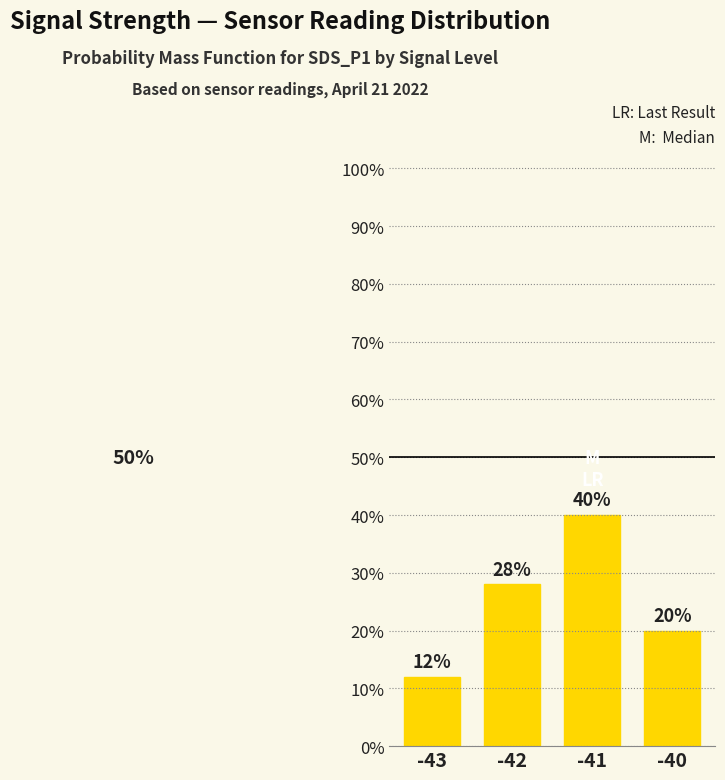

Reading right to left, transcribe all the data shown in this chart.

-40=0.2	-41=0.4	-42=0.3	-43=0.1